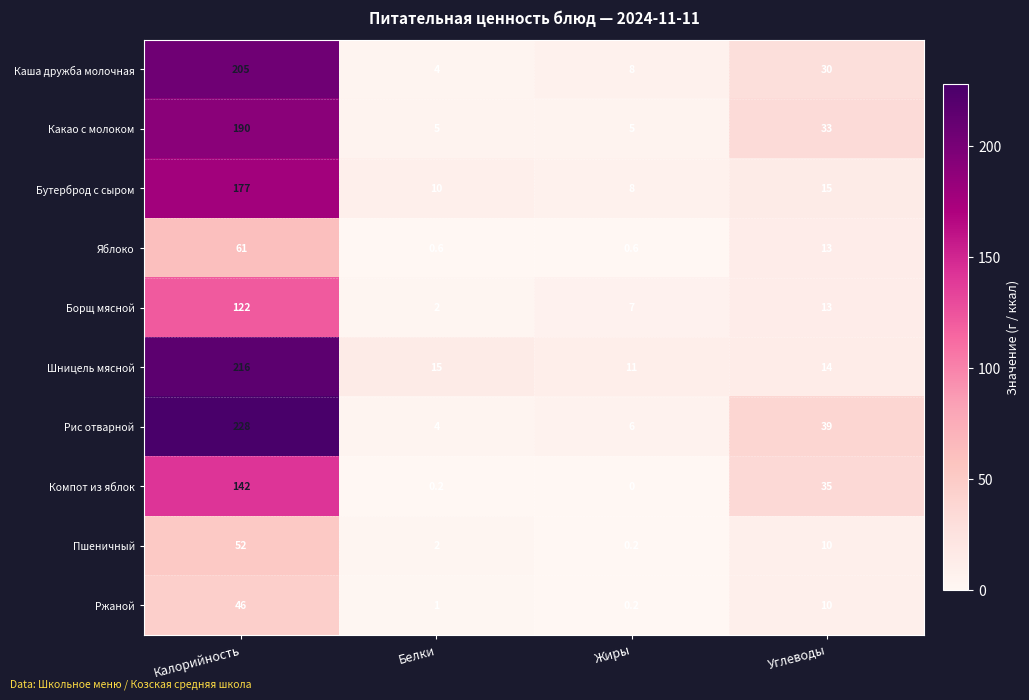

What is the difference between the highest and lowest values at Белки?

14.8